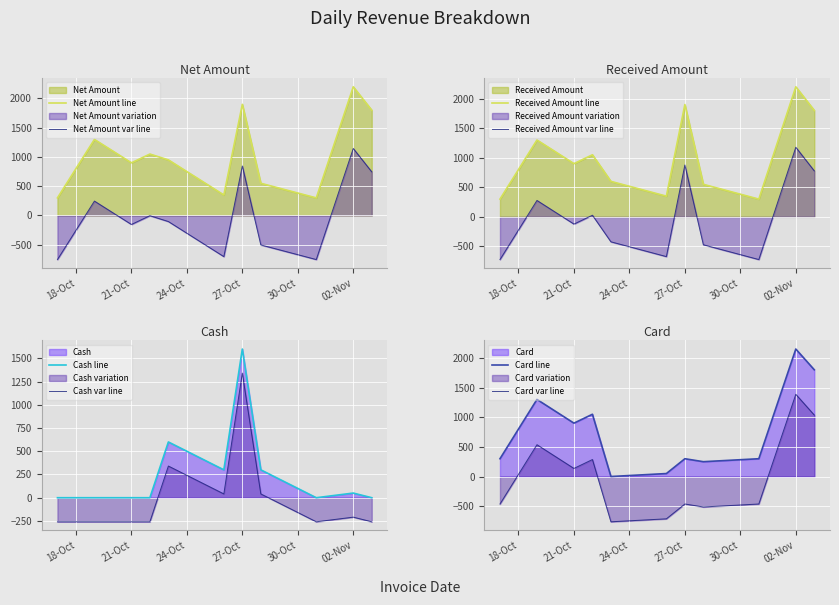

Reading right to left, list all the values displayed in this chart.

Net Amount: 1800	2200	300	550	1900	350	950	1050	900	1300	300
Received Amount: 1800	2200	300	550	1900	350	600	1050	900	1300	300
Cash: 0	50	0	300	1600	300	600	0	0	0	0
Card: 1800	2150	300	250	300	50	0	1050	900	1300	300